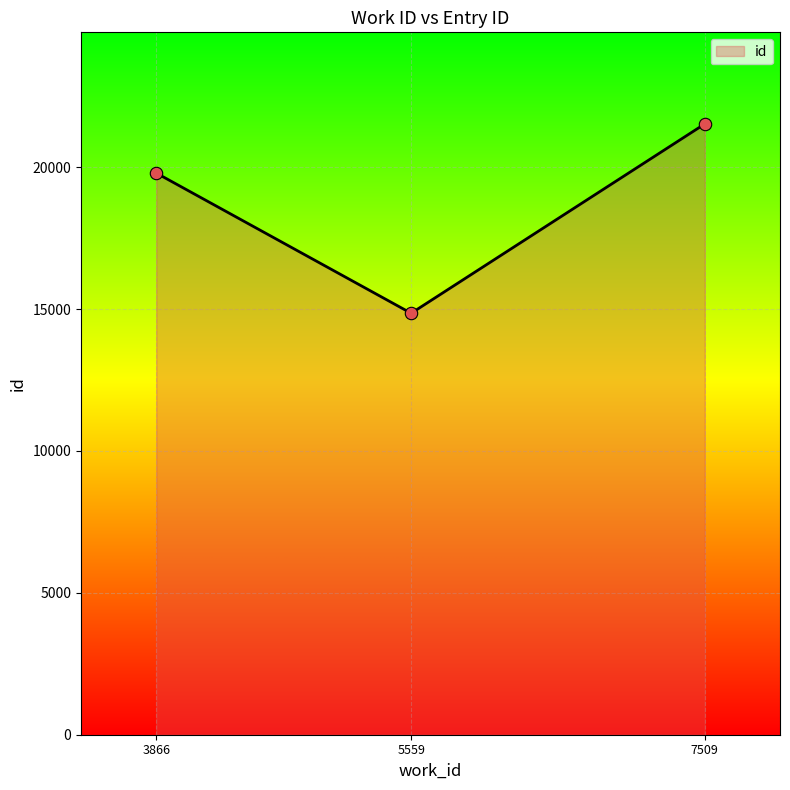

What is the change in value from 3866 to 7509?

+1731